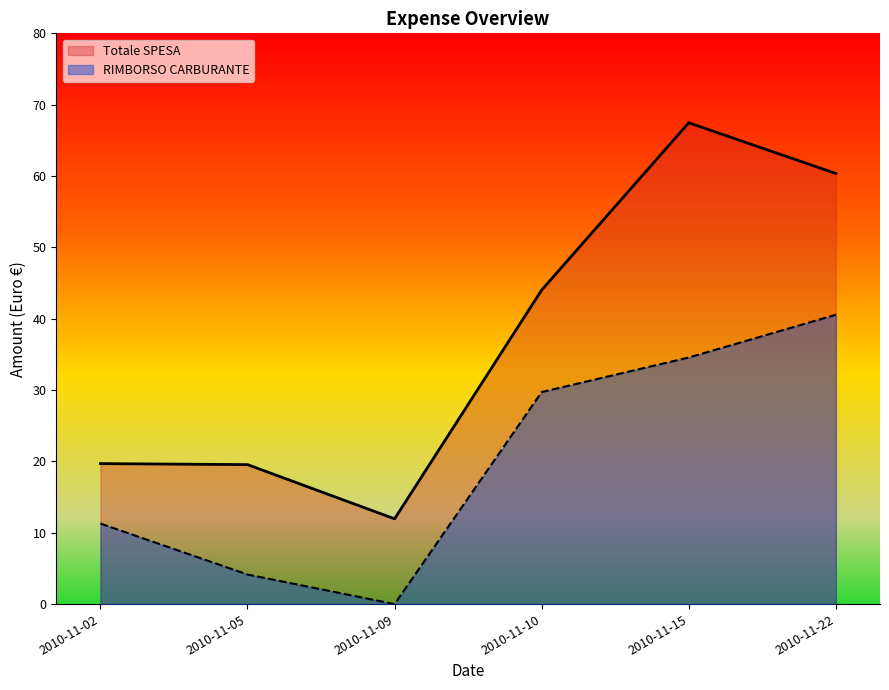

What is the difference between the highest and lowest values at 2010-11-10?

14.3